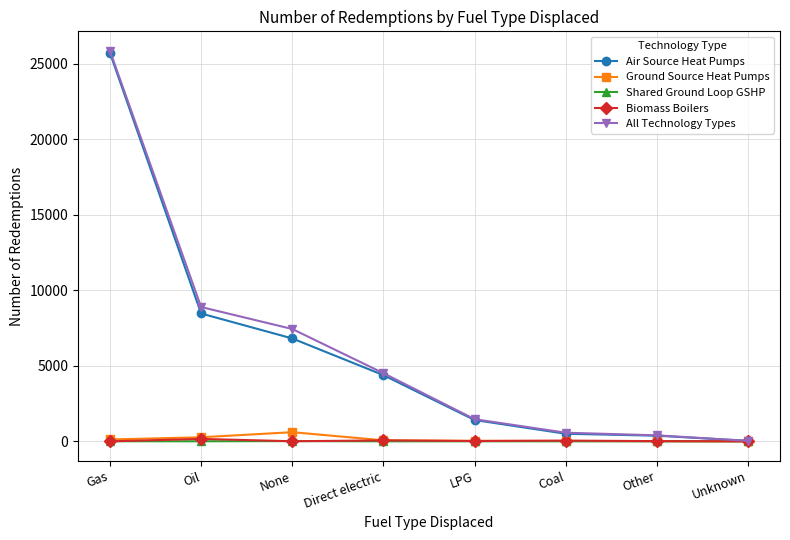

What is the label of the 8th point from the right?

Gas